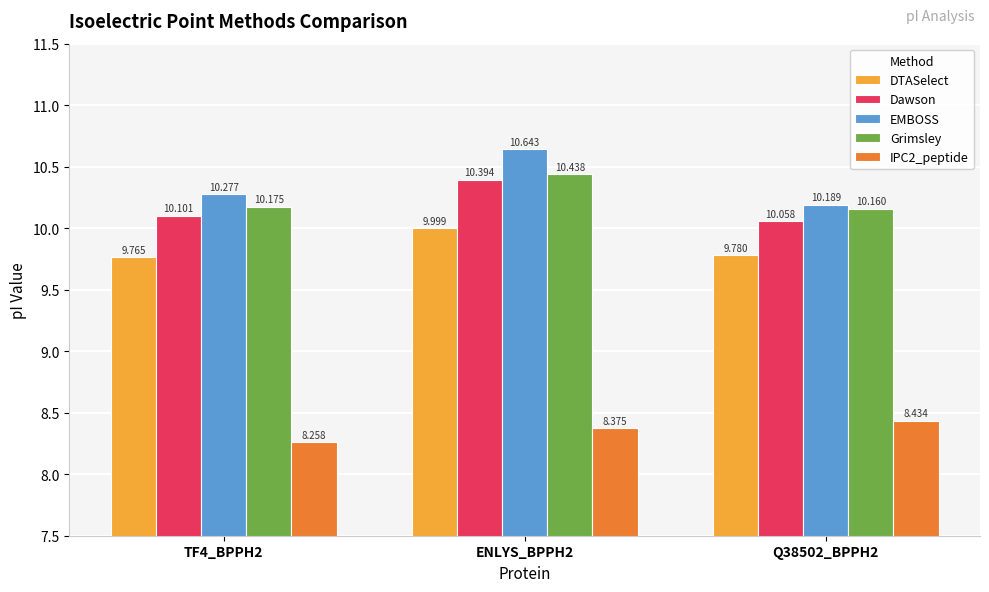

What is the difference between the maximum and minimum values in the EMBOSS series?

0.5